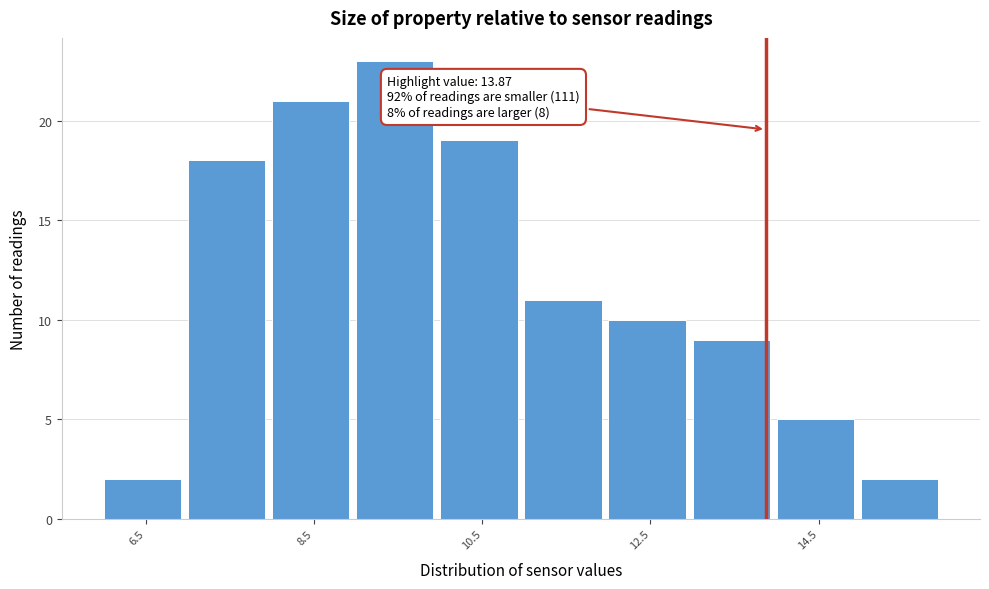

Which range on the x-axis has the tallest bar?

9 to 10